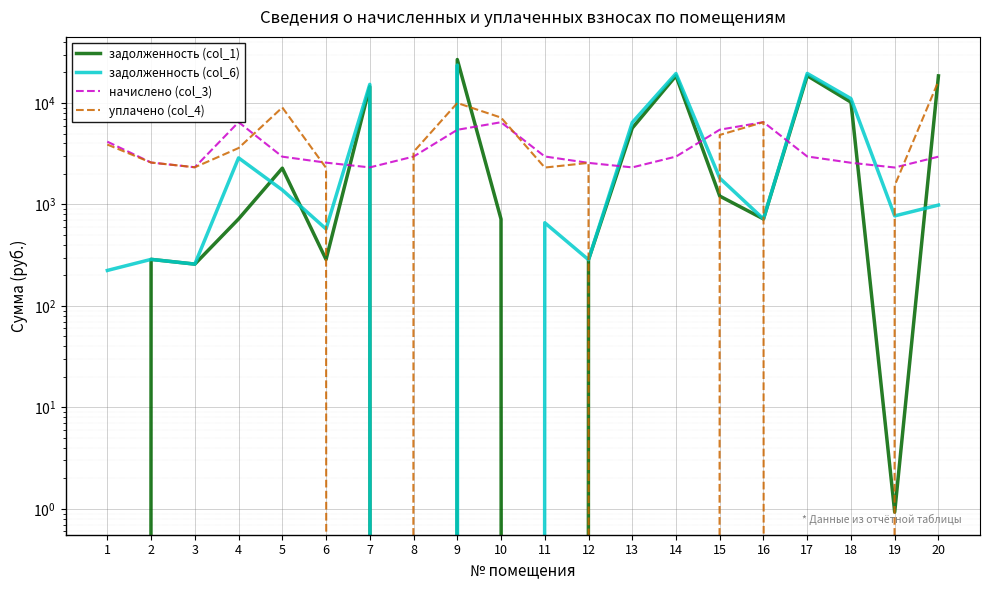

How many data points in начислено (col_3) are less than 2964?

10